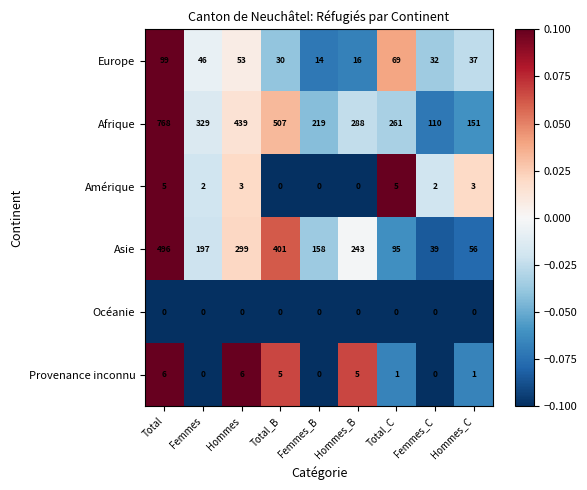

The Amérique series shows 5 at Total_C. True or false?

True